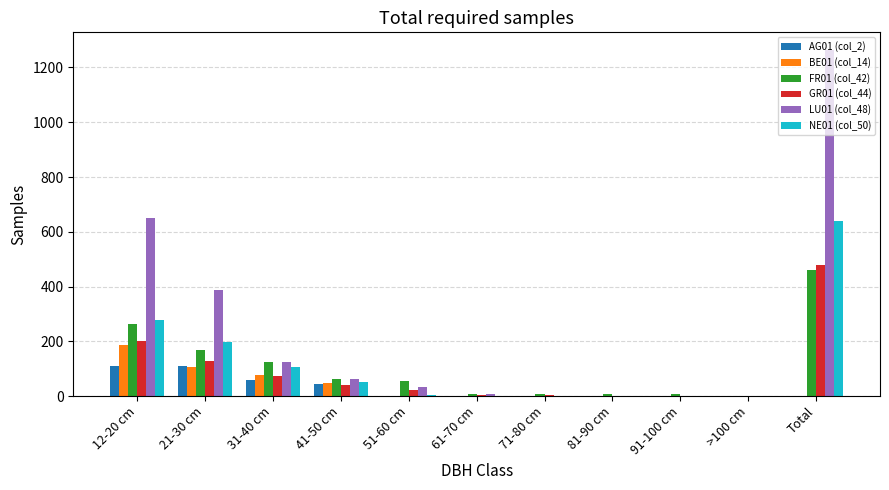

How many series are shown in this chart?

6